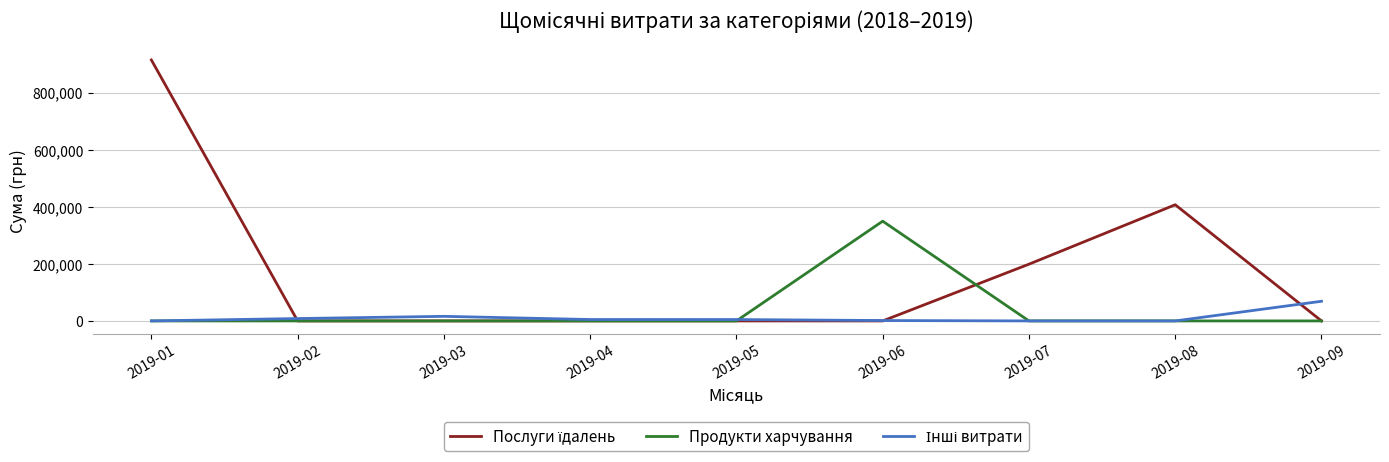

Between 2019-06 and 2019-09, which series saw the biggest shift?

Продукти харчування